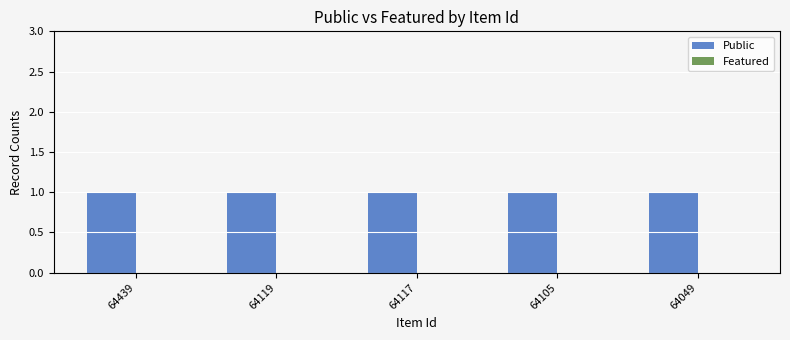

Rank the series at 64049 from highest to lowest value.

Public, Featured